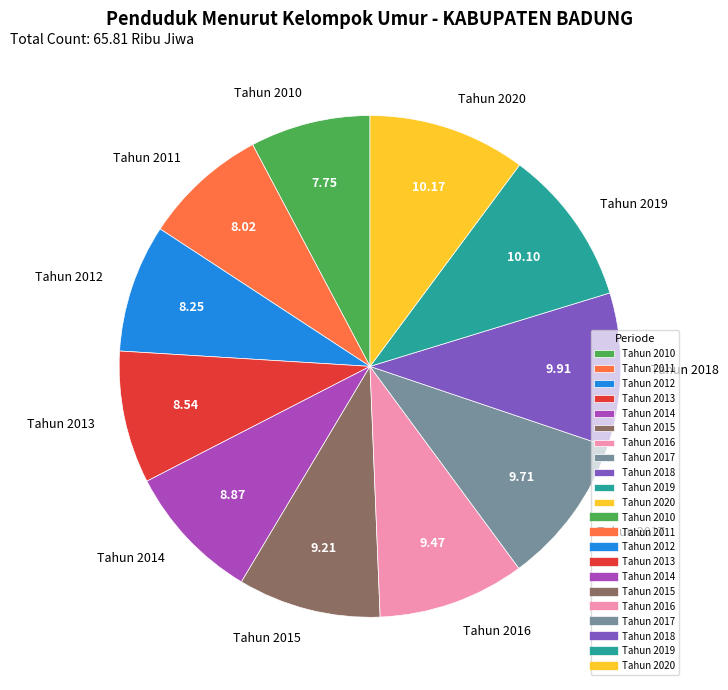

Is there any slice that represents more than half of the pie?

No